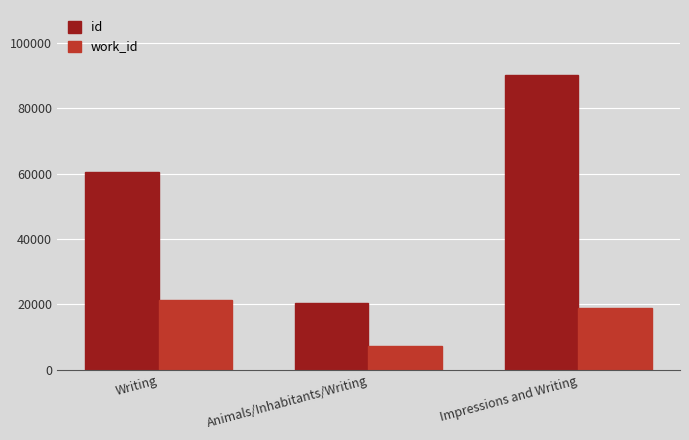

True or false: work_id has a value of 7400 at Animals/Inhabitants/Writing.

True